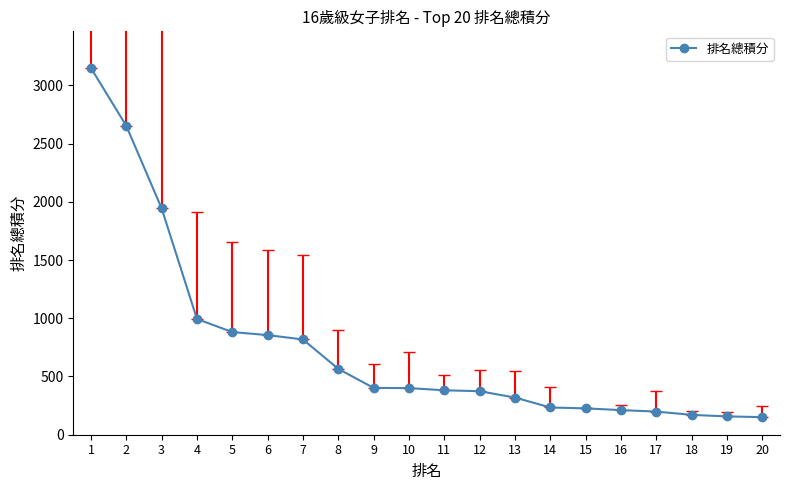

The value at 13 is 189.4. True or false?

False